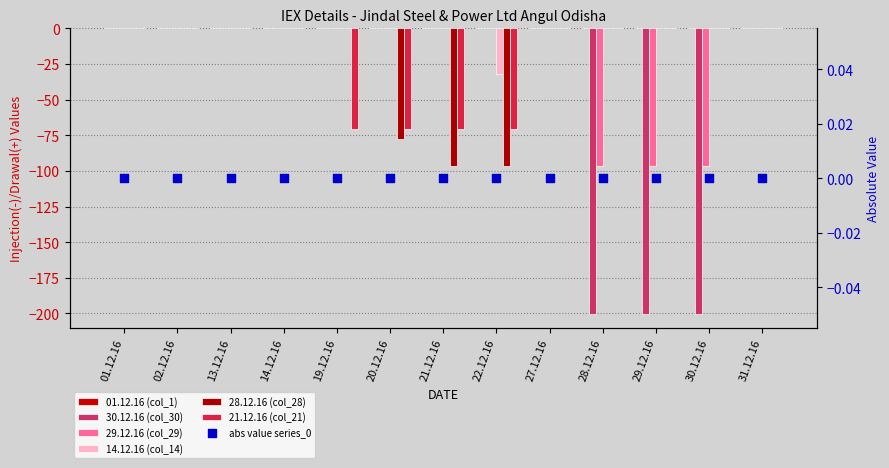

Is the value of 21.12.16 (col_21) at 20.12.16 greater than the value of 30.12.16 (col_30) at 31.12.16?

No